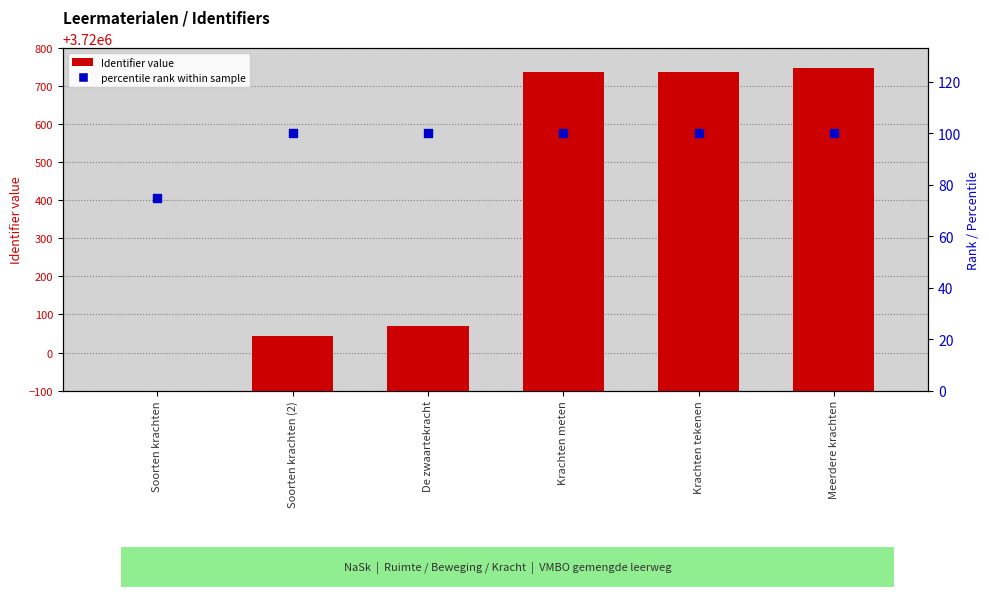

What are all the series names shown in the legend?

Identifier, percentile rank within sample